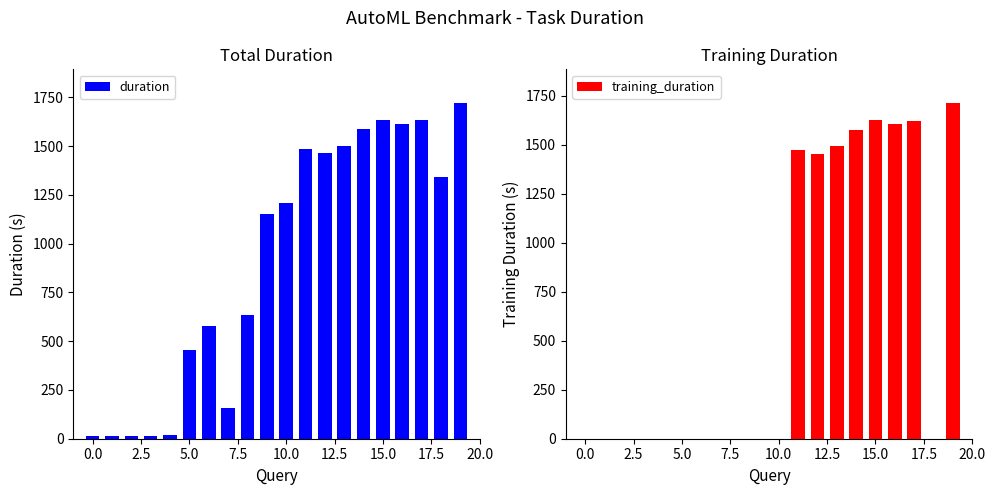

What is the total value across all series at 13?

2996.9